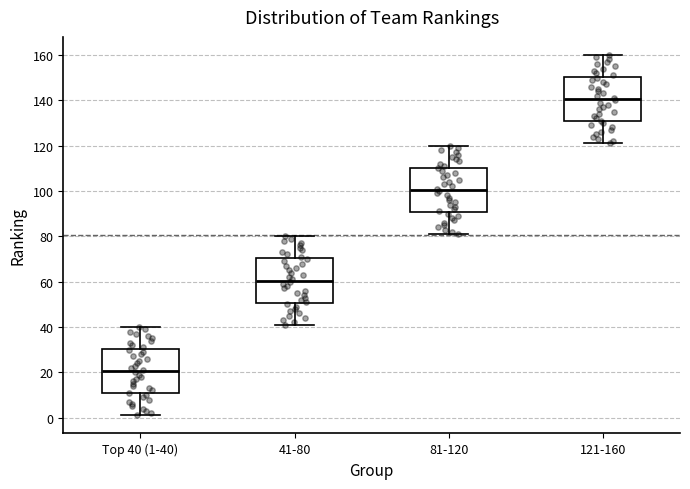

Where does the median line of the box for Top 40 (1-40) sit on the y-axis? The values are not printed on the chart, so give them approximately, as read against the axis.

20